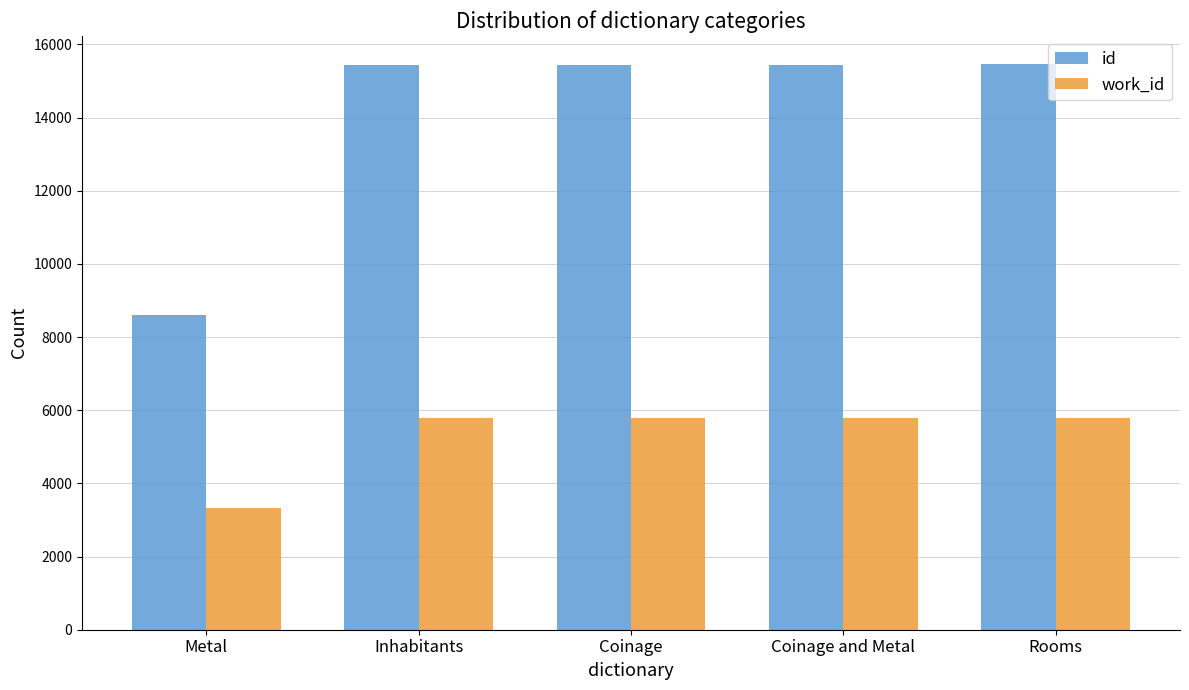

What is the sum of the work_id values at Metal and Coinage and Metal?

9127